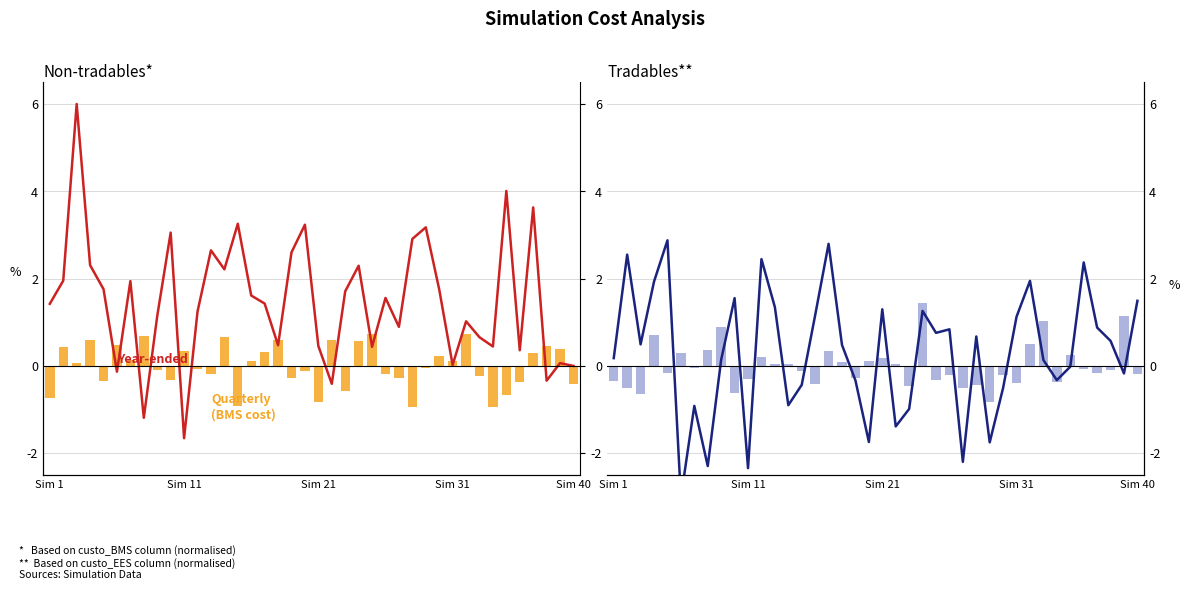

True or false: Revasc.sim (year-ended) has a value of 0.7 at Sim 40.

False